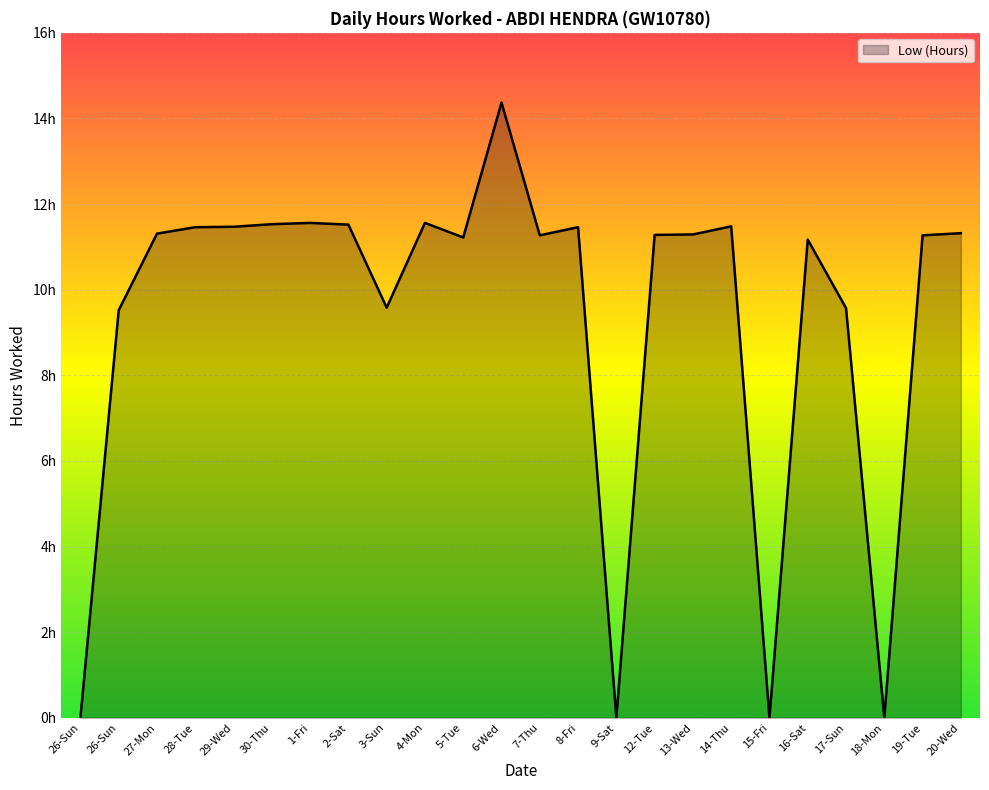

What is the difference between the maximum and second lowest values?

14.4